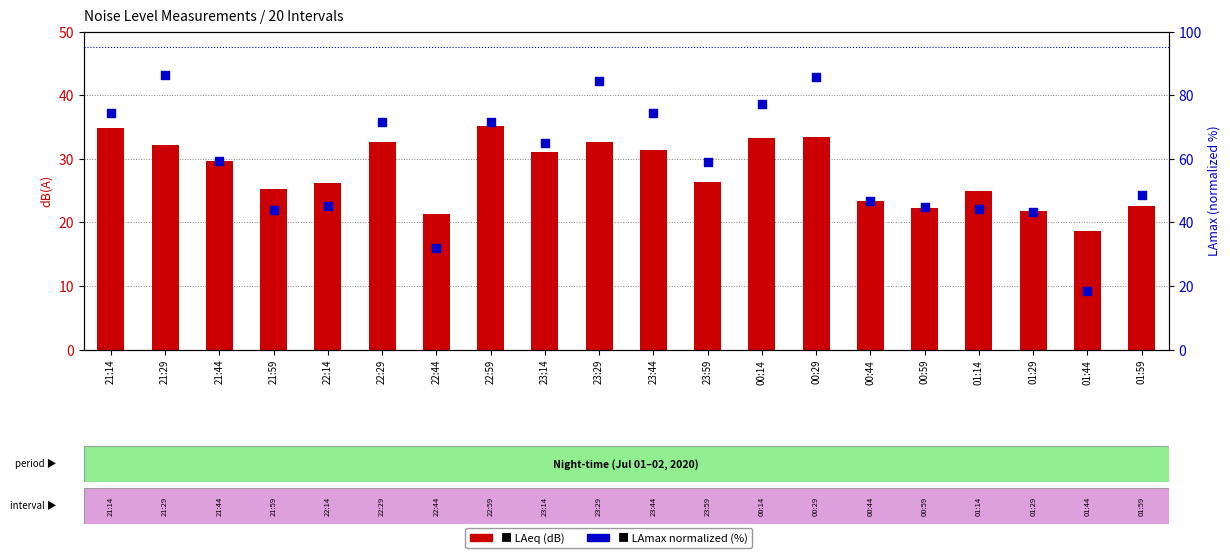

Which series has the largest total across all categories?

LAmax (norm)